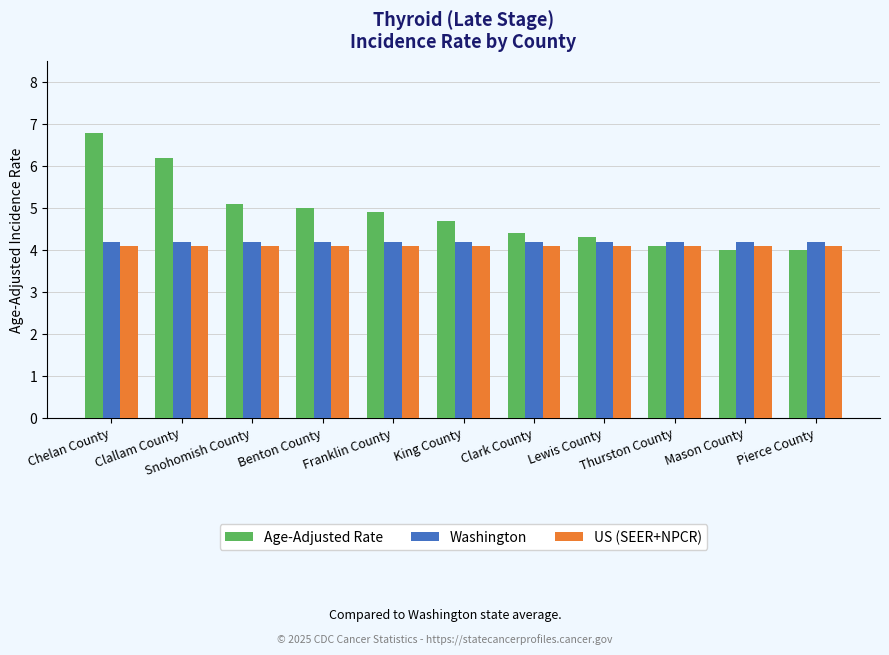

What is the difference between the maximum and minimum values in the Age-Adjusted Rate series?

2.8